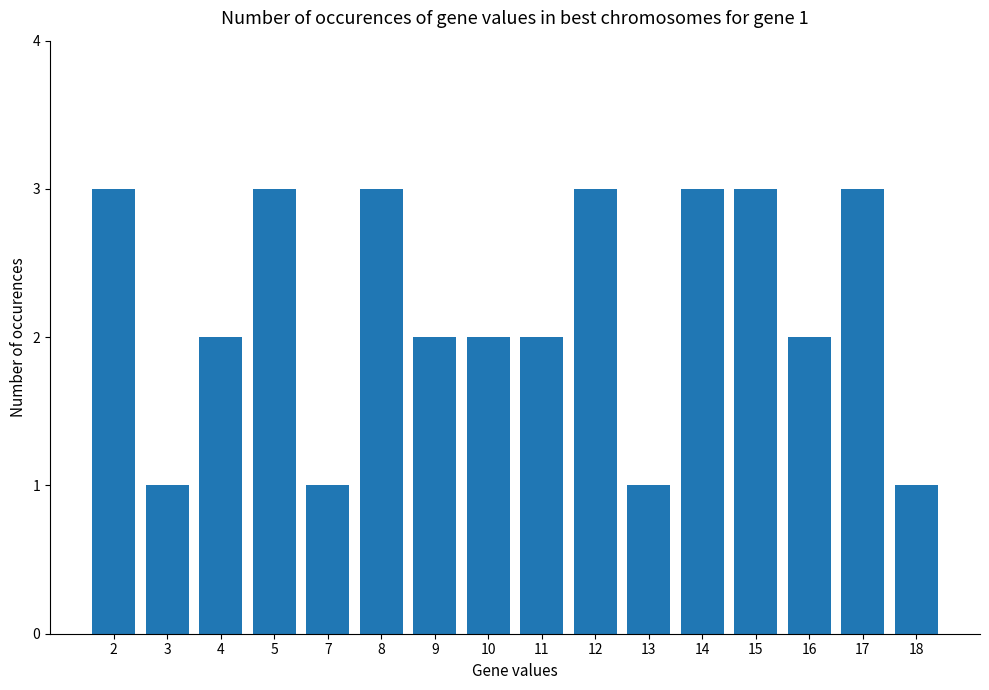

How many values are between 2 and 3?

12